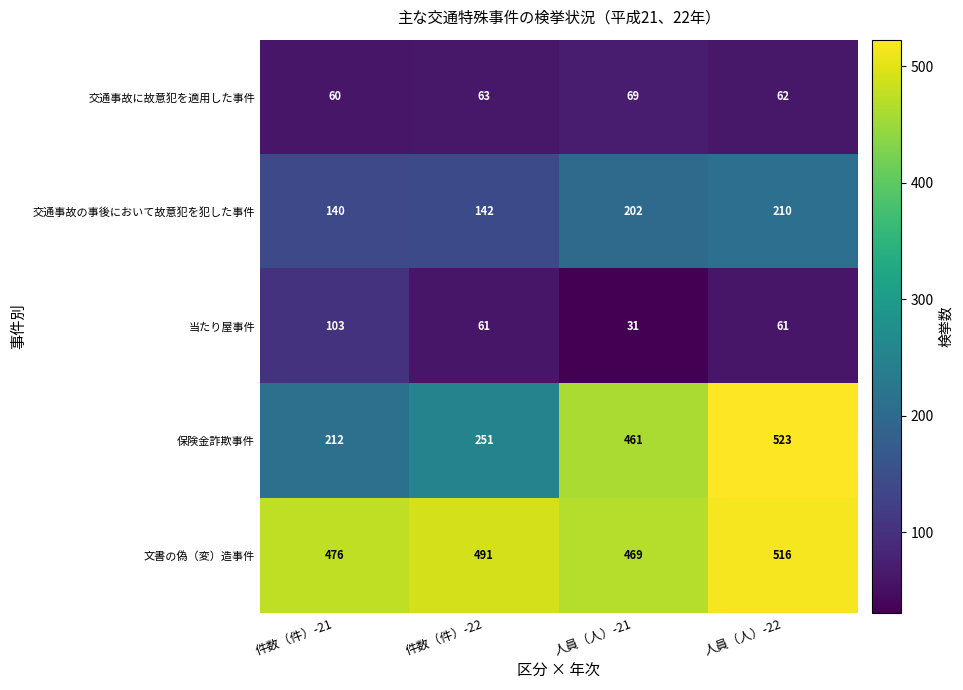

Which series has the widest spread of values?

保険金詐欺事件